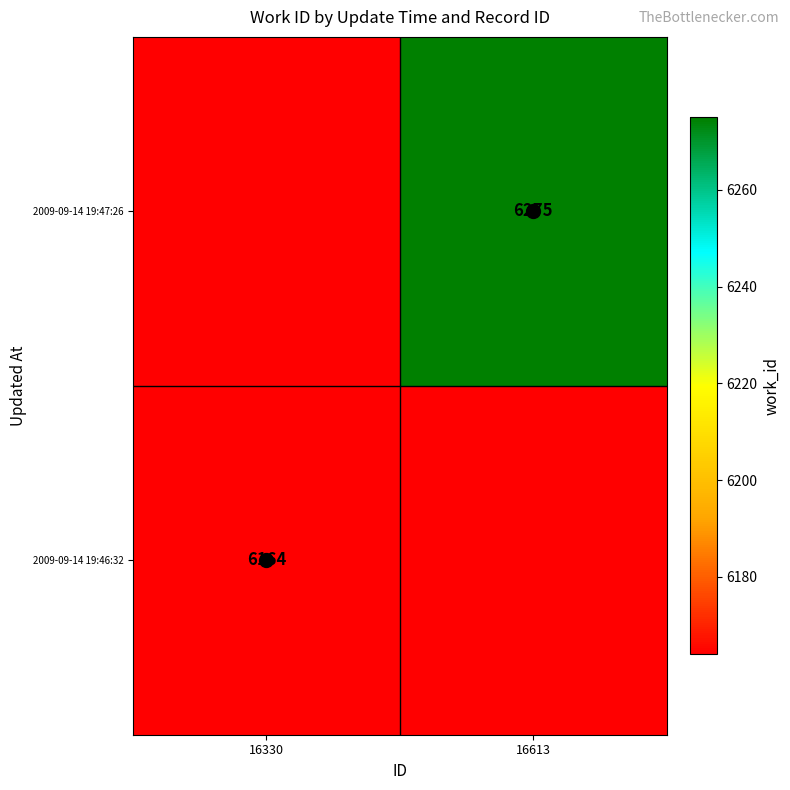

Is it true that 2009-09-14 19:47:26 equals 6275 at 16613?

True